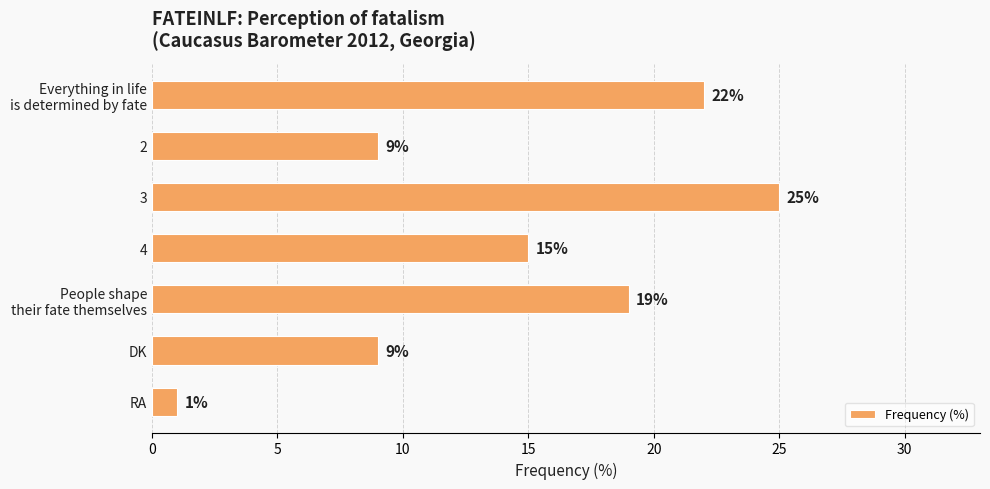

What is the label of the 3rd bar from the top?

3